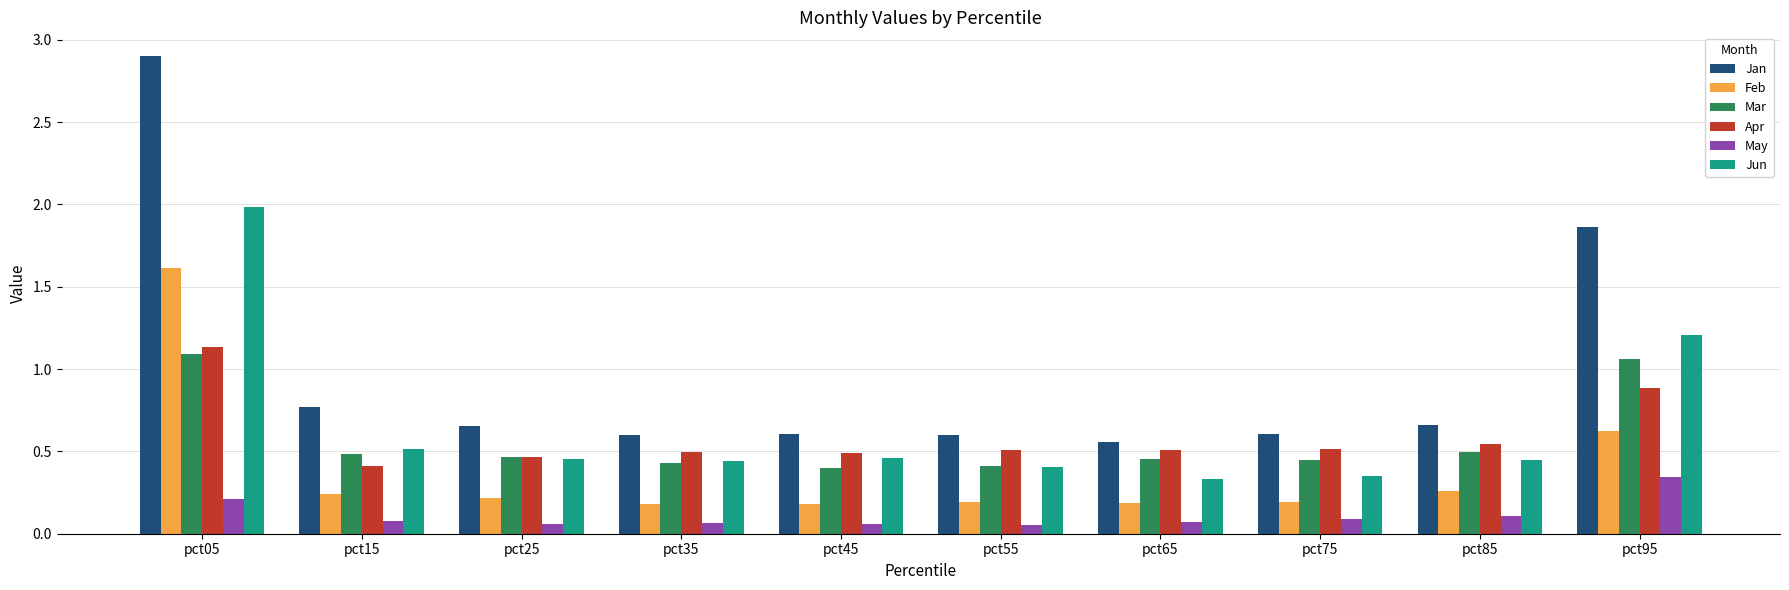

What is the difference between the highest and lowest values at pct95?

1.5